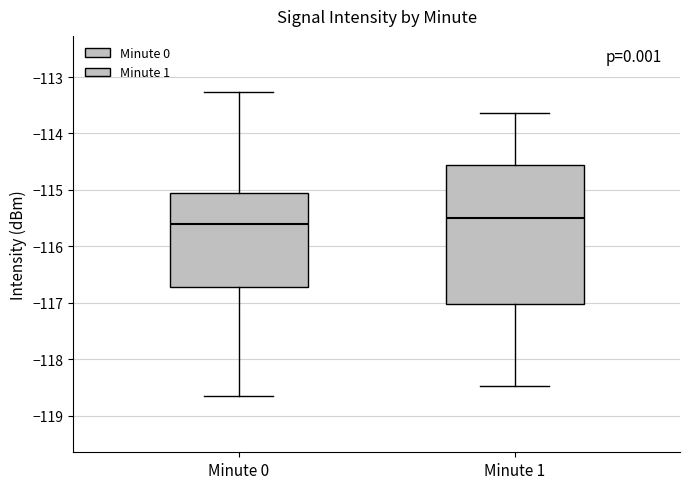

Where does the lower whisker of the box for Minute 0 end on the y-axis? The values are not printed on the chart, so give them approximately, as read against the axis.

-118.6